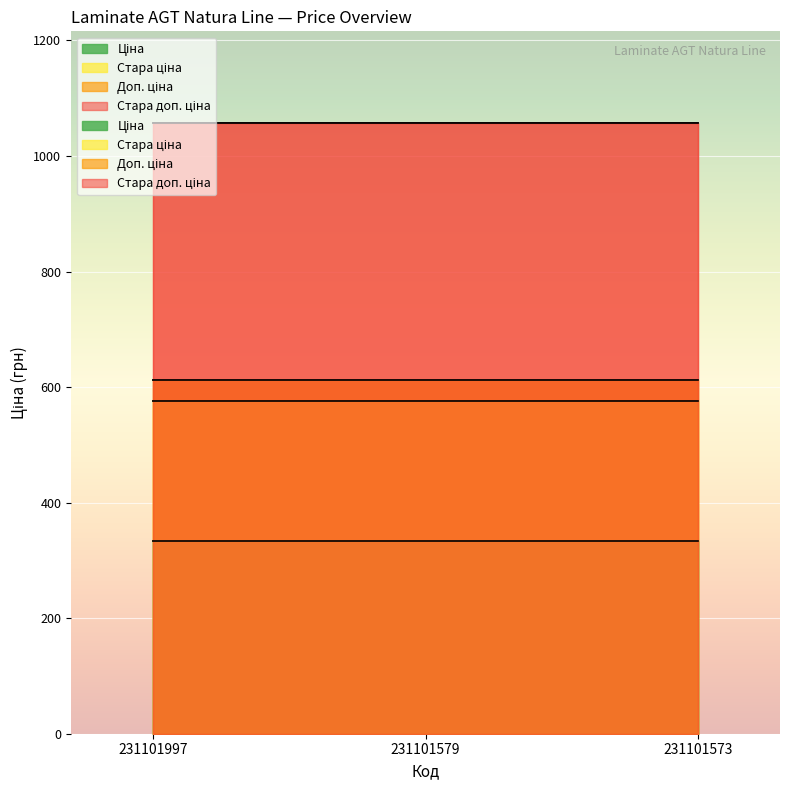

Which category has the highest value in the Ціна series?

231101997